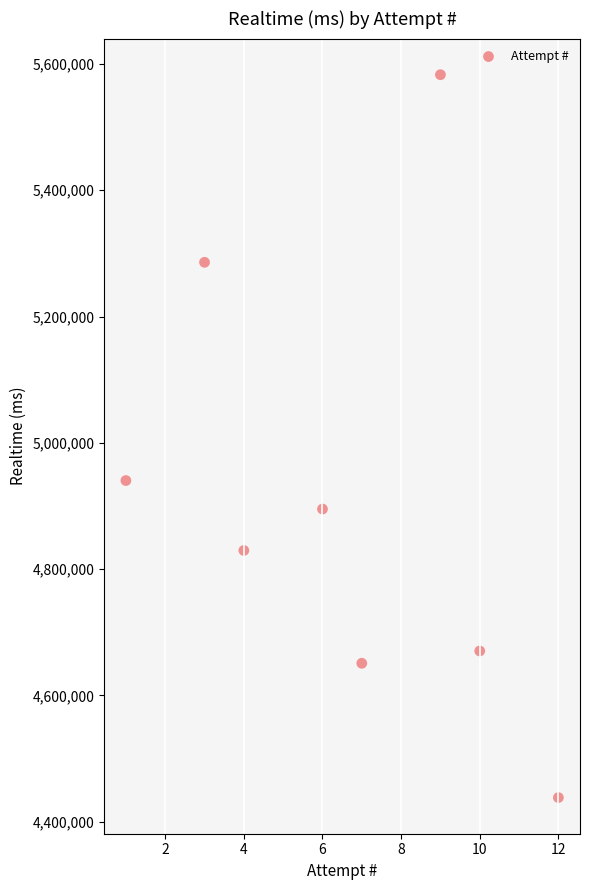

What Y value in the scatter plot is closest to 5010565?

4940265